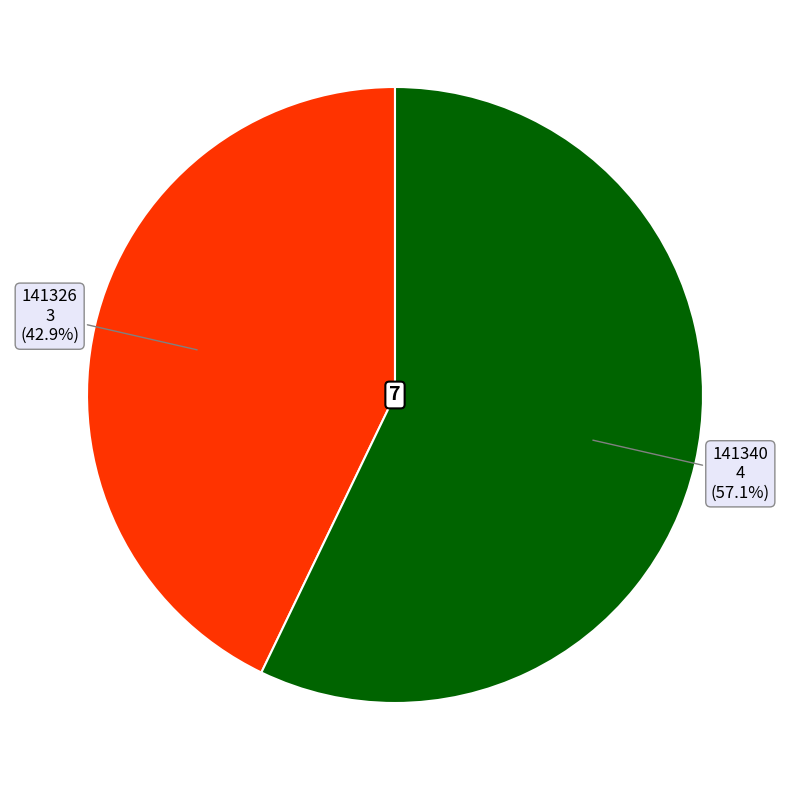

How many slices are in this pie chart?

2